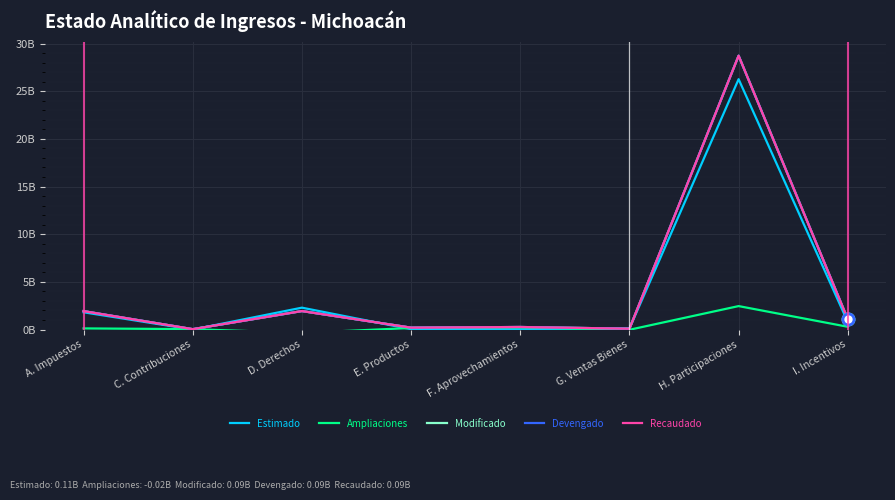

Which category has the lowest value in the Modificado series?

C. Contribuciones